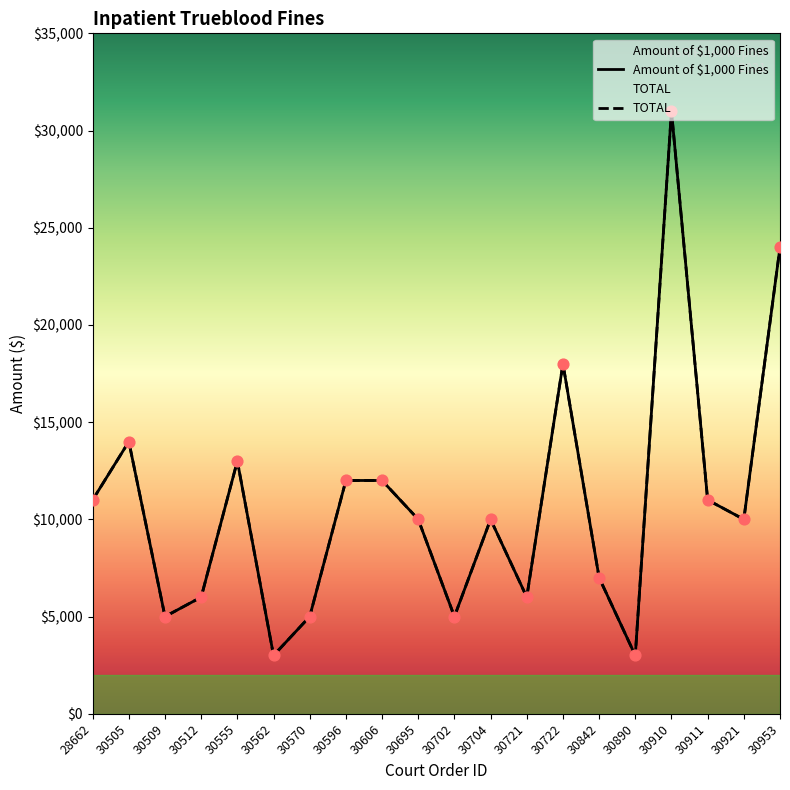

Which series reaches the minimum Y coordinate?

Amount of $1,000 Fines